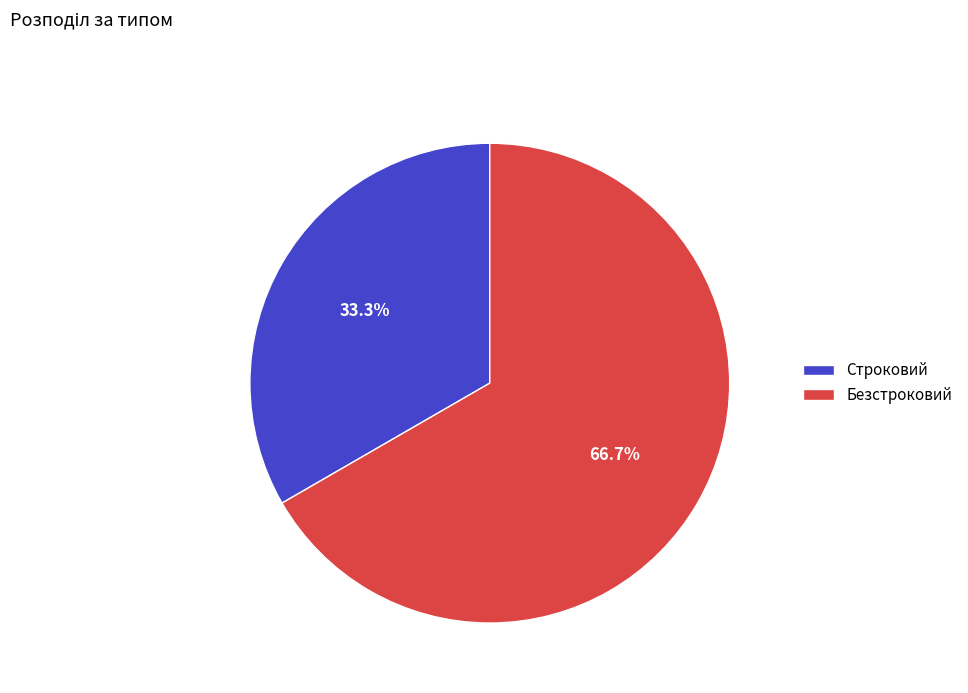

Which has a higher value, Строковий or Безстроковий?

Безстроковий